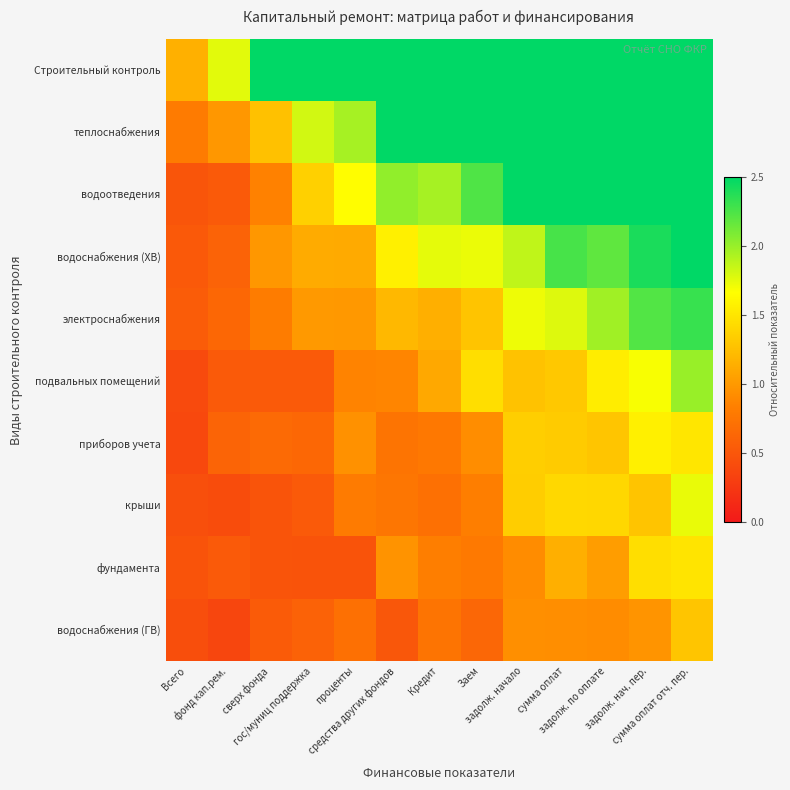

At проценты, list the series in order from largest to smallest.

Строительный контроль, теплоснабжения, водоотведения, водоснабжения (ХВ), электроснабжения, приборов учета, подвальных помещений, крыши, водоснабжения (ГВ), фундамента